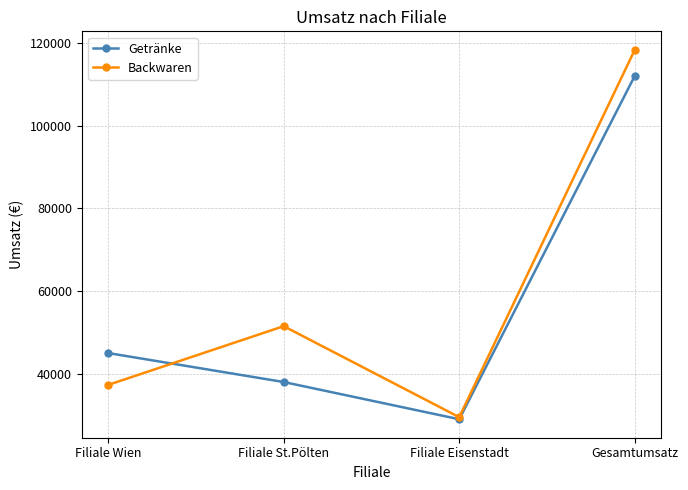

What is the greatest value displayed?

118300